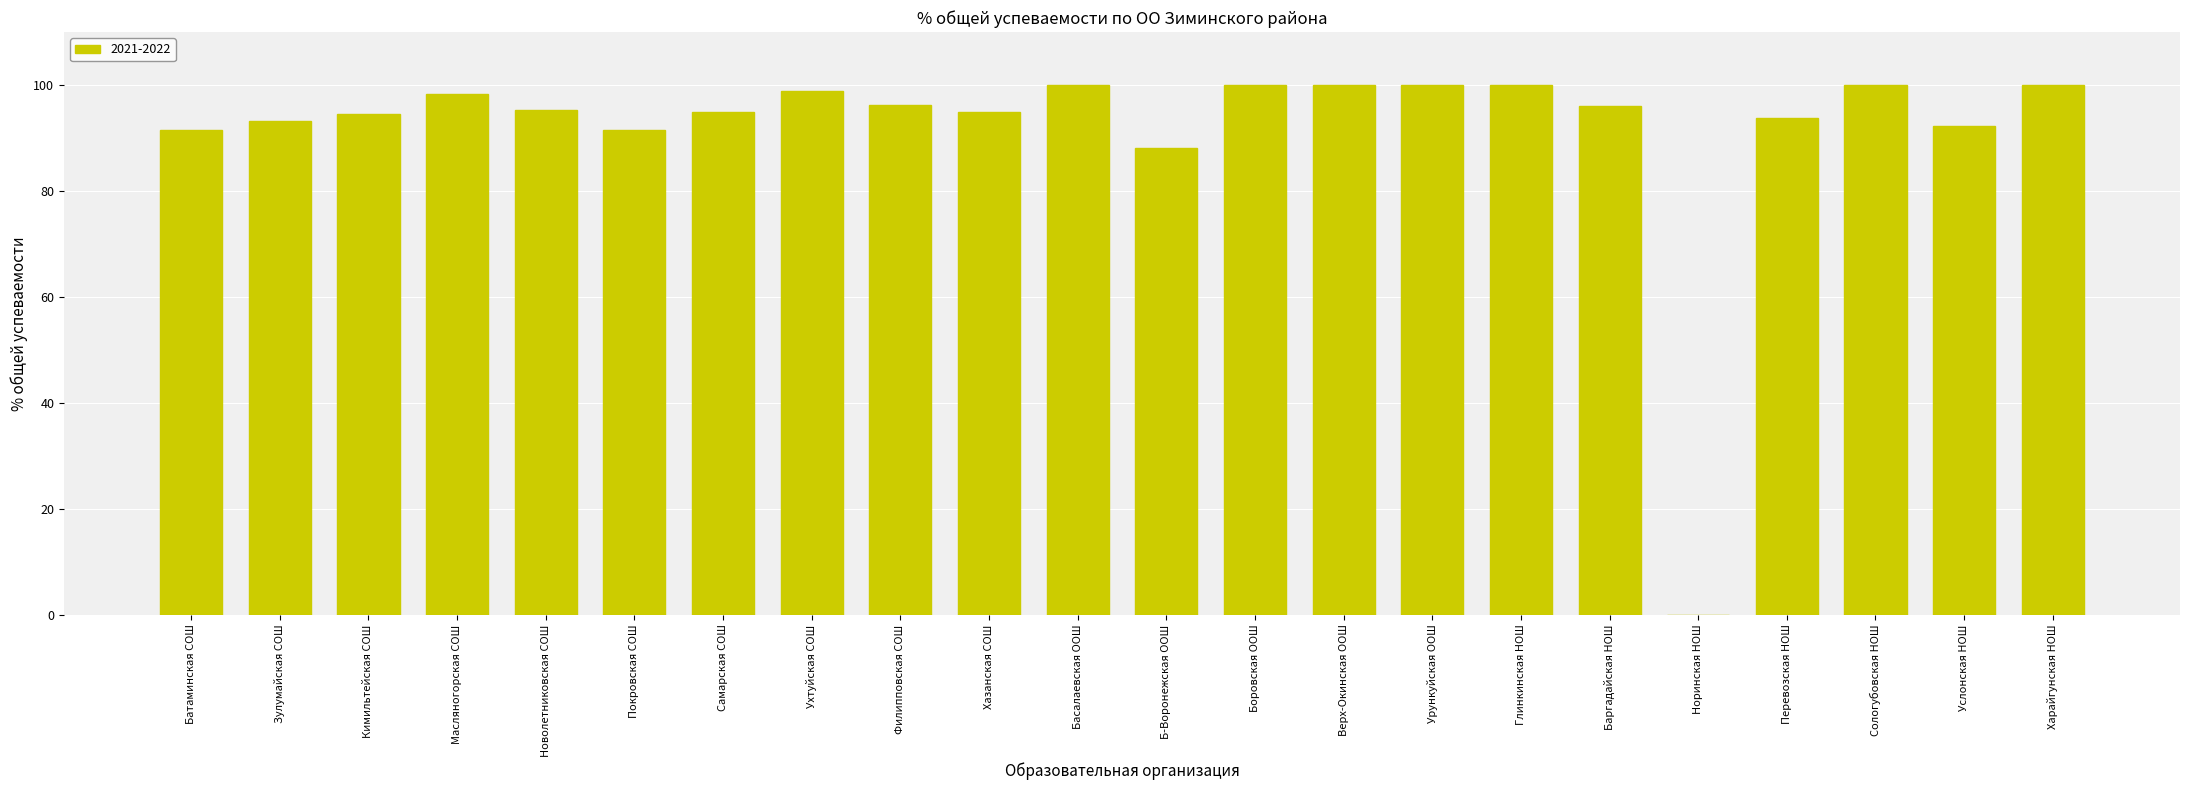

What is the greatest value displayed?

100.0